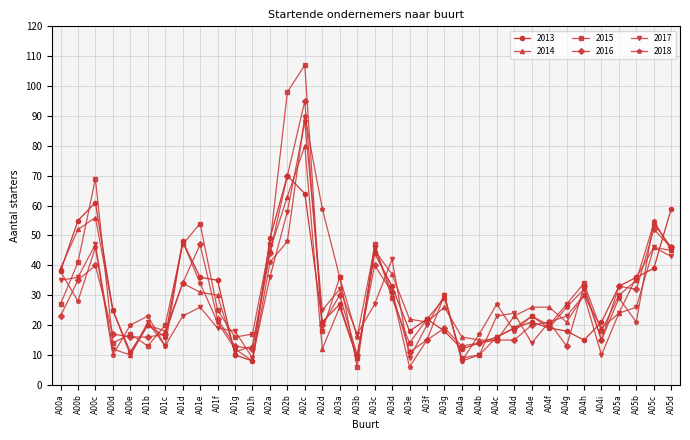

Reading left to right, what are all the values shown in this chart?

2013: A00a=38	A00b=55	A00c=61	A00d=25	A00e=11	A01b=20	A01c=16	A01d=48	A01e=36	A01f=35	A01g=10	A01h=8	A02a=49	A02b=70	A02c=64	A02d=21	A03a=27	A03b=9	A03c=44	A03d=33	A03e=18	A03f=22	A03g=18	A04a=12	A04b=14	A04c=16	A04d=19	A04e=21	A04f=19	A04g=18	A04h=15	A04i=21	A05a=33	A05b=36	A05c=39	A05d=59
2014: A00a=39	A00b=52	A00c=56	A00d=25	A00e=10	A01b=20	A01c=18	A01d=34	A01e=31	A01f=30	A01g=11	A01h=13	A02a=45	A02b=63	A02c=80	A02d=12	A03a=26	A03b=9	A03c=45	A03d=37	A03e=22	A03f=21	A03g=26	A04a=16	A04b=15	A04c=15	A04d=23	A04e=26	A04f=26	A04g=21	A04h=30	A04i=19	A05a=24	A05b=36	A05c=46	A05d=45
2015: A00a=27	A00b=41	A00c=69	A00d=14	A00e=17	A01b=13	A01c=20	A01d=47	A01e=54	A01f=25	A01g=16	A01h=17	A02a=47	A02b=98	A02c=107	A02d=18	A03a=36	A03b=6	A03c=47	A03d=29	A03e=14	A03f=22	A03g=29	A04a=9	A04b=10	A04c=16	A04d=19	A04e=23	A04f=20	A04g=27	A04h=34	A04i=18	A05a=30	A05b=35	A05c=54	A05d=46
2016: A00a=23	A00b=35	A00c=40	A00d=17	A00e=16	A01b=16	A01c=17	A01d=34	A01e=47	A01f=22	A01g=13	A01h=12	A02a=44	A02b=70	A02c=95	A02d=20	A03a=30	A03b=10	A03c=40	A03d=31	A03e=11	A03f=15	A03g=19	A04a=13	A04b=14	A04c=15	A04d=15	A04e=20	A04f=21	A04g=13	A04h=33	A04i=15	A05a=33	A05b=32	A05c=52	A05d=46
2017: A00a=35	A00b=36	A00c=47	A00d=12	A00e=10	A01b=21	A01c=13	A01d=23	A01e=26	A01f=19	A01g=18	A01h=9	A02a=36	A02b=58	A02c=88	A02d=25	A03a=32	A03b=17	A03c=27	A03d=42	A03e=9	A03f=20	A03g=30	A04a=8	A04b=10	A04c=23	A04d=24	A04e=14	A04f=21	A04g=23	A04h=30	A04i=10	A05a=24	A05b=26	A05c=46	A05d=43
2018: A00a=38	A00b=28	A00c=46	A00d=10	A00e=20	A01b=23	A01c=13	A01d=48	A01e=34	A01f=21	A01g=12	A01h=8	A02a=41	A02b=48	A02c=90	A02d=59	A03a=36	A03b=16	A03c=46	A03d=31	A03e=6	A03f=15	A03g=30	A04a=8	A04b=17	A04c=27	A04d=18	A04e=23	A04f=19	A04g=26	A04h=32	A04i=15	A05a=29	A05b=21	A05c=55	A05d=45